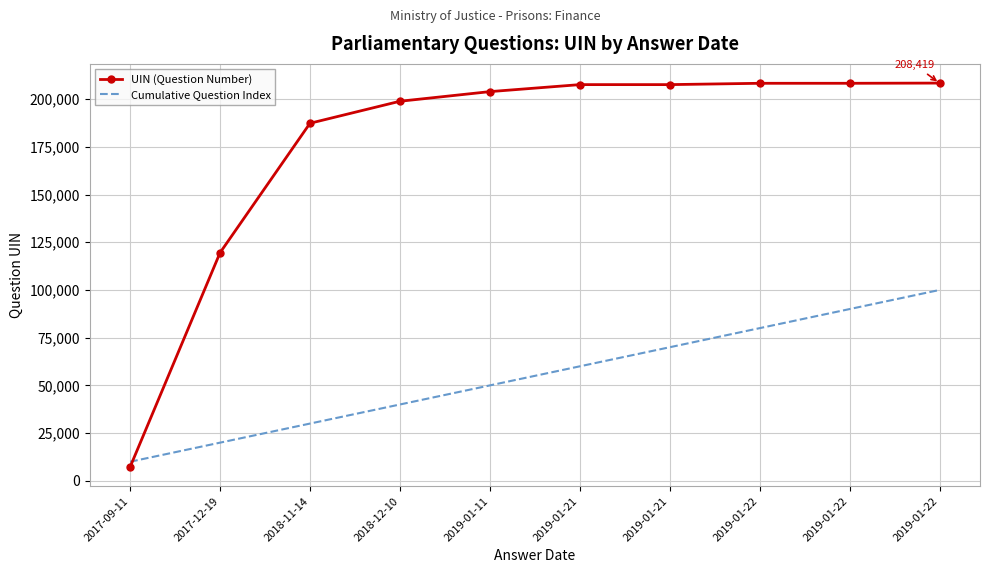

What is the sum of the Cumulative Question Index values at 2019-01-21 and 2018-12-10?

110000